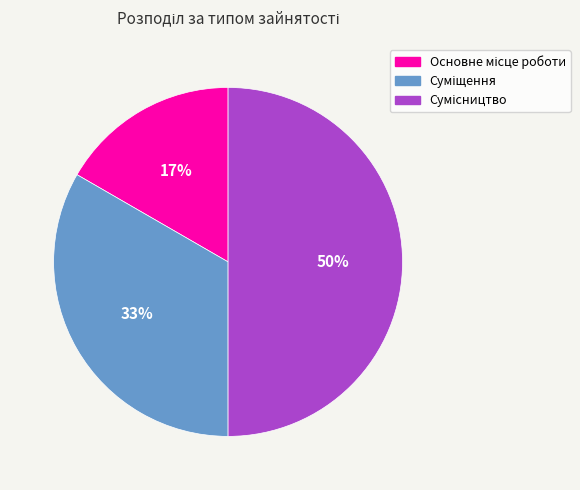

Count the number of slices in the pie.

3